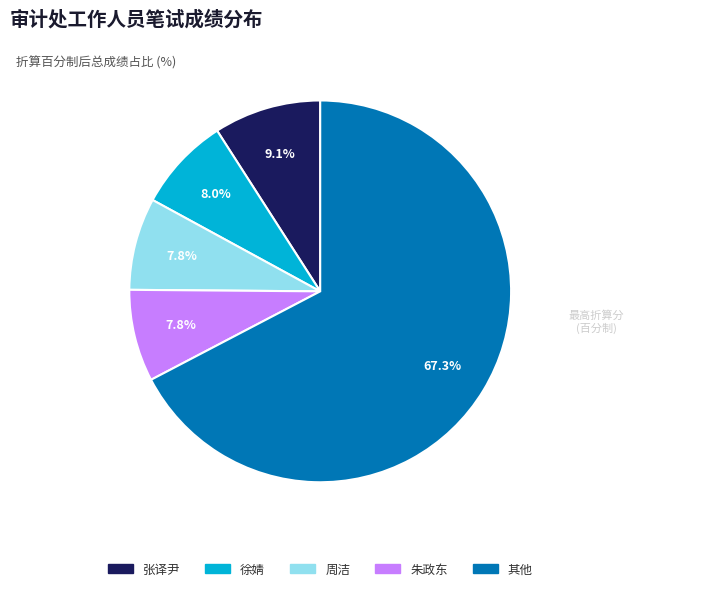

Does any single category account for the majority?

Yes